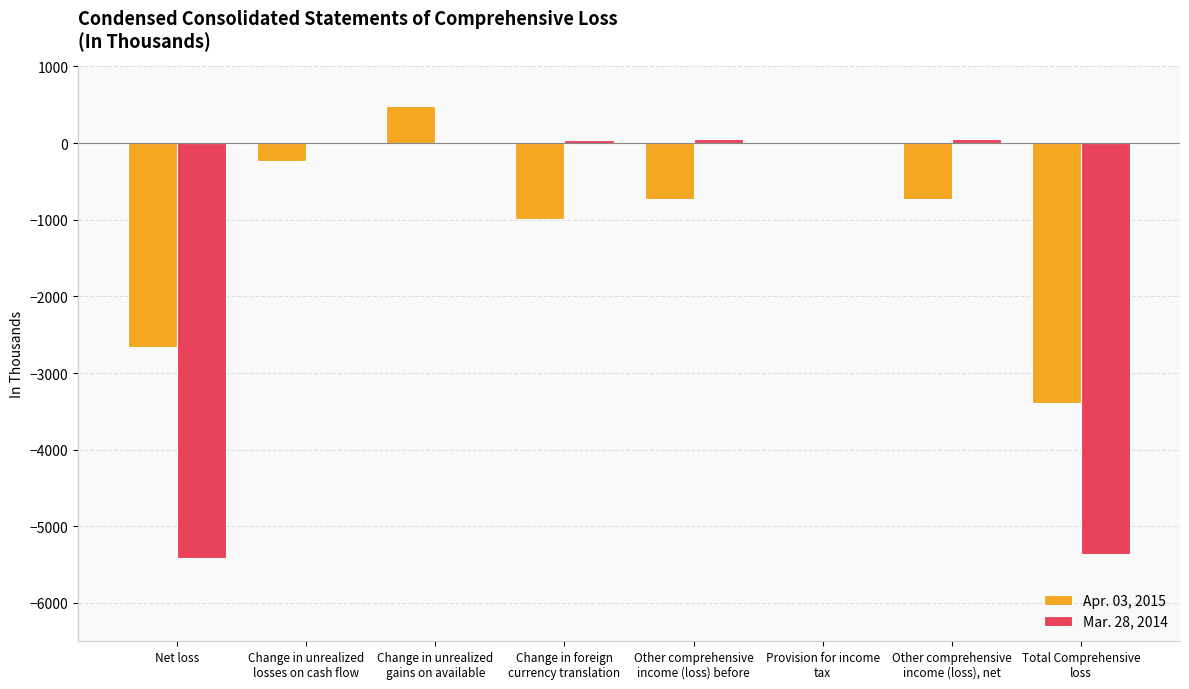

Does the chart contain stacked bars?

No